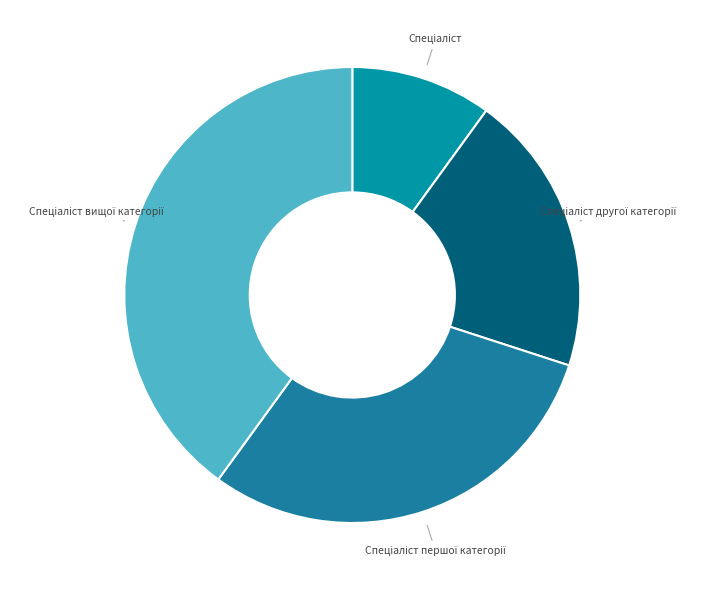

Is there any slice that represents more than half of the pie?

No